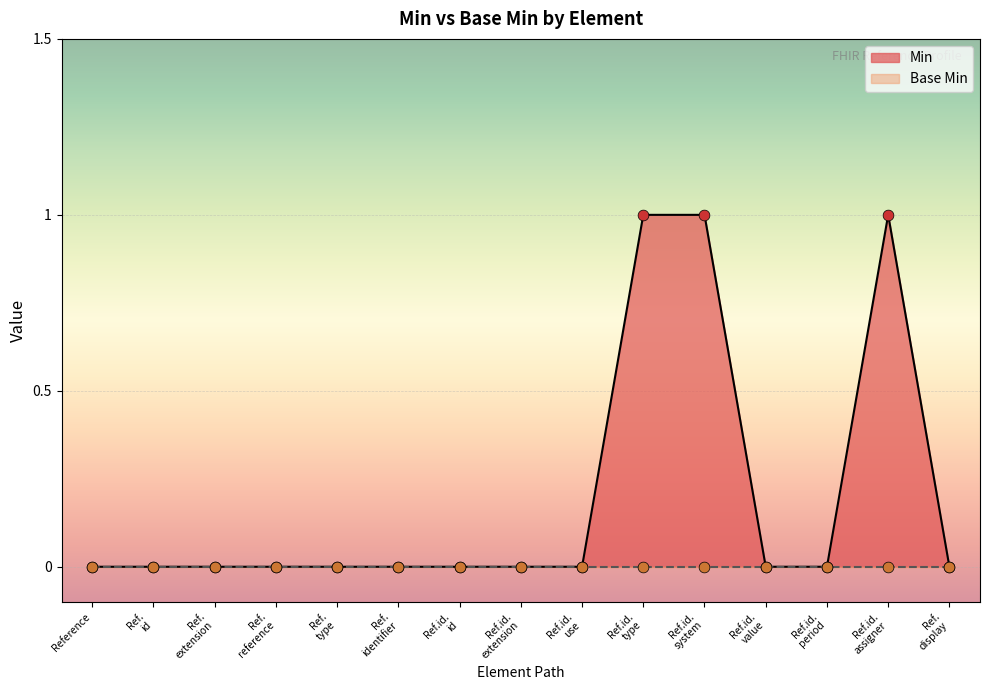

Which has a higher value, Ref.id. system or Ref.id. period?

Ref.id. system